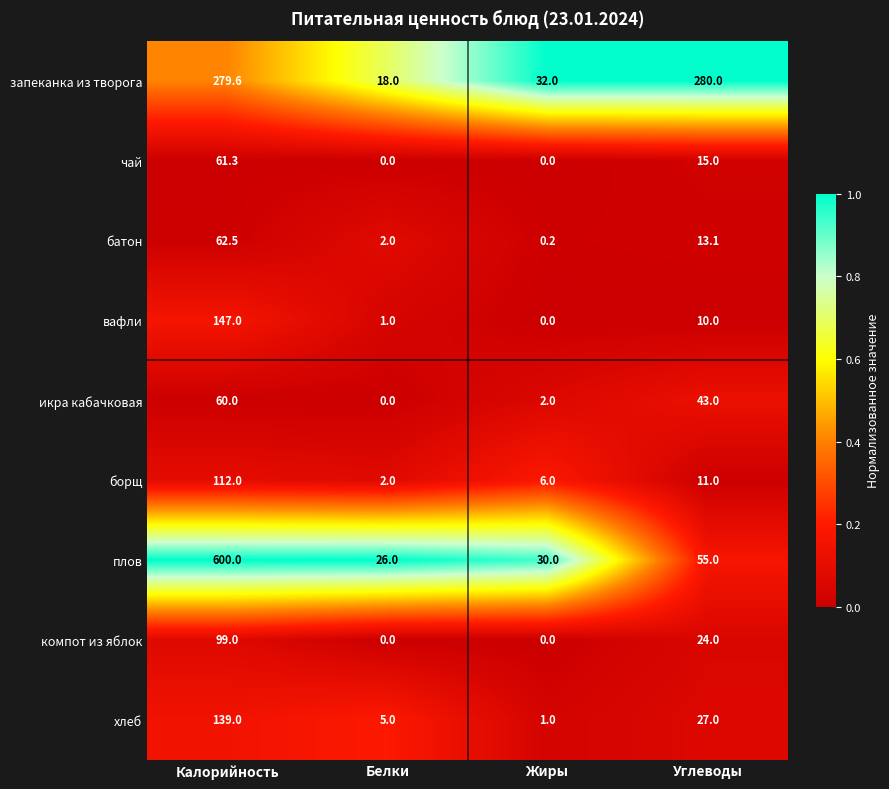

What is the difference between the maximum and second lowest values in the хлеб series?

134.0